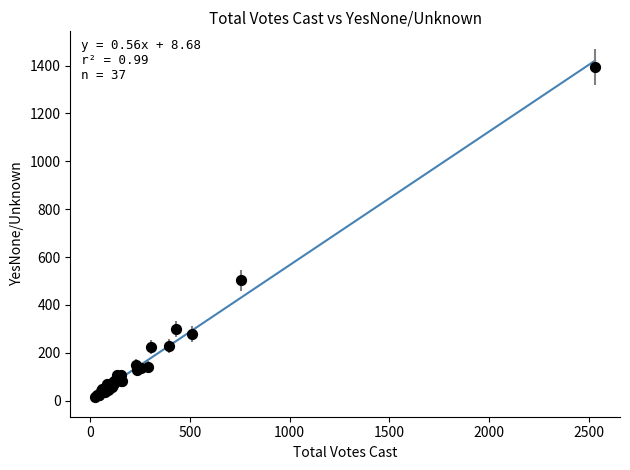

What Y value in the scatter plot is closest to 704?

503